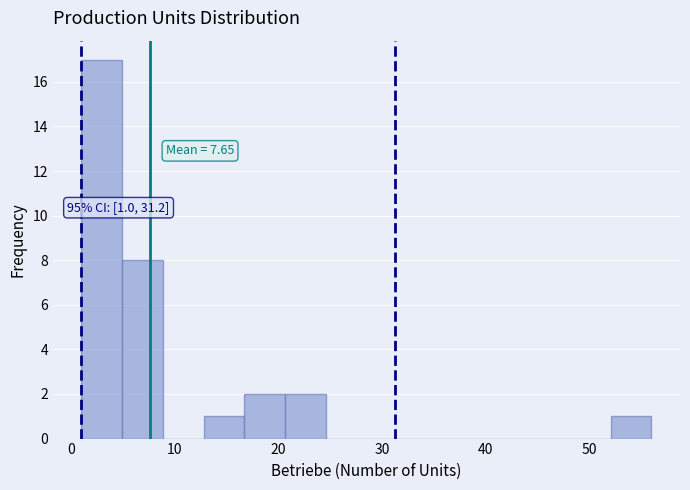

Read against the x-axis, roughly where is the centre of the tallest bar?

3